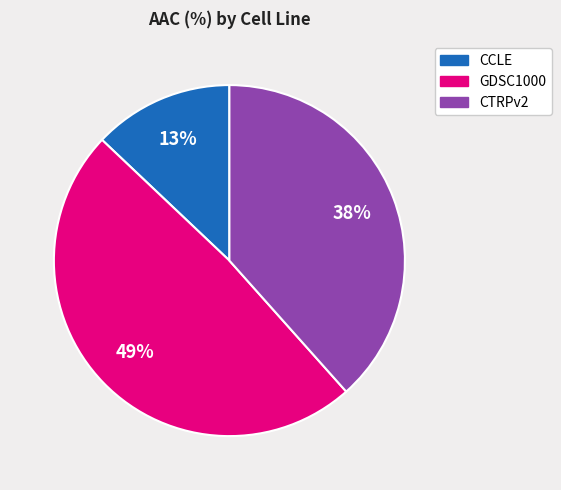

Combined, do CCLE and CTRPv2 account for over 50%?

Yes